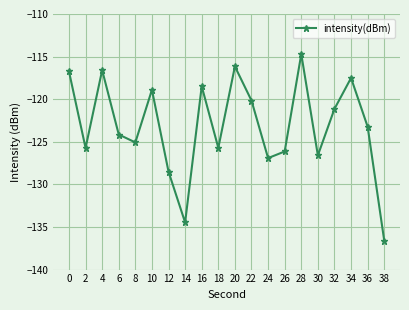

What is the greatest value displayed?

-114.7